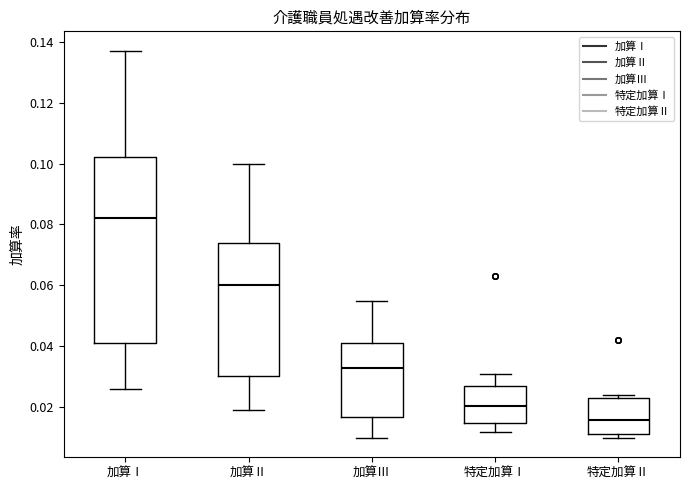

Reading left to right, transcribe this box plot: for each box, give where its median line is, the range the box spans, and where its two whiskers end, as read against the y-axis. The values are not printed on the chart, so give them approximately, as read against the axis.

加算Ⅰ: median 0.082, box 0.042 to 0.102, whiskers 0.026 to 0.138
加算Ⅱ: median 0.060, box 0.030 to 0.074, whiskers 0.020 to 0.100
加算Ⅲ: median 0.034, box 0.016 to 0.042, whiskers 0.010 to 0.056
特定加算Ⅰ: median 0.020, box 0.016 to 0.028, whiskers 0.012 to 0.032
特定加算Ⅱ: median 0.016, box 0.012 to 0.024, whiskers 0.010 to 0.024 (just above the box's upper edge)